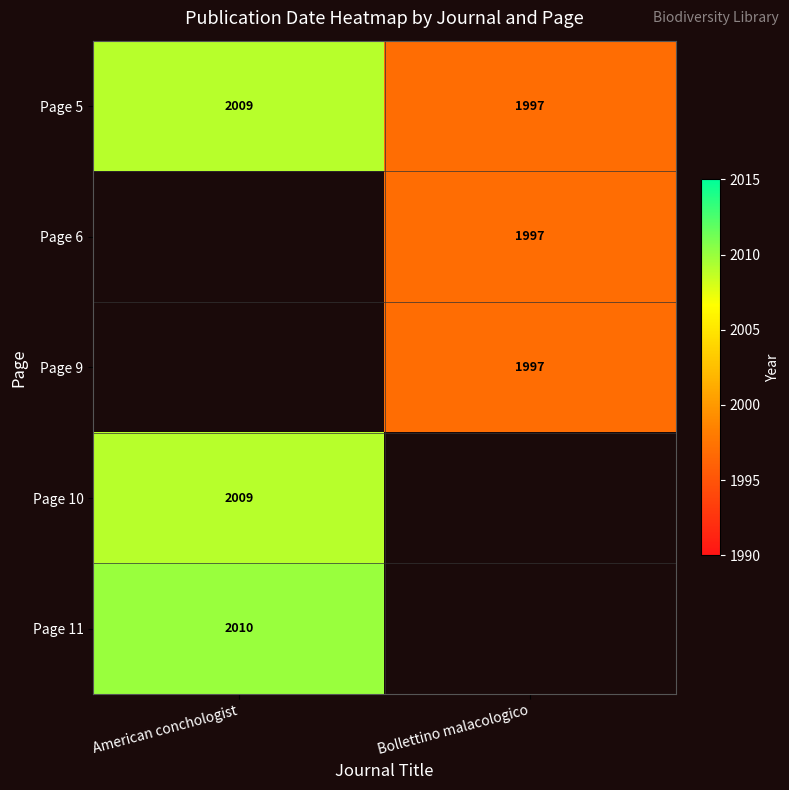

True or false: Page 5 has a value of 1997 at Bollettino malacologico.

True